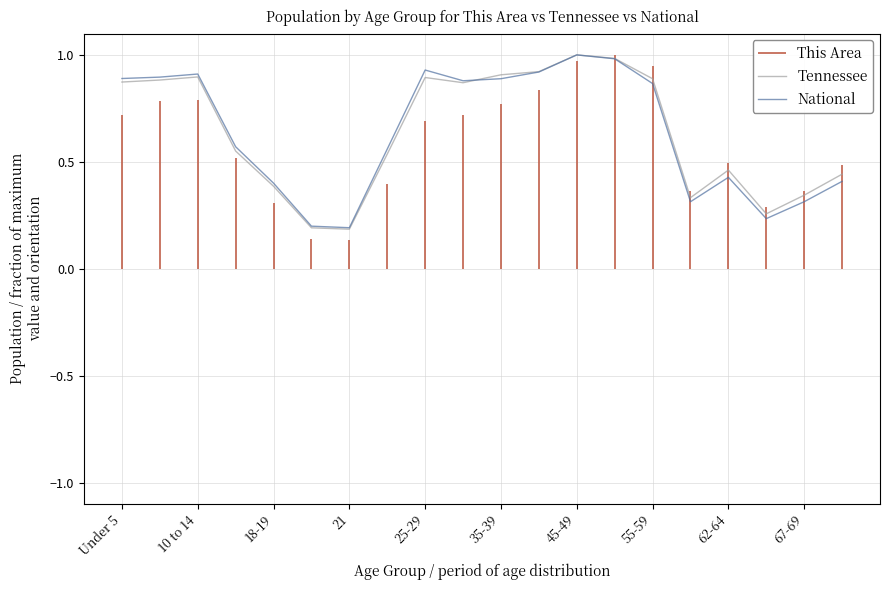

True or false: National has a value of 1.0 at 13.

True